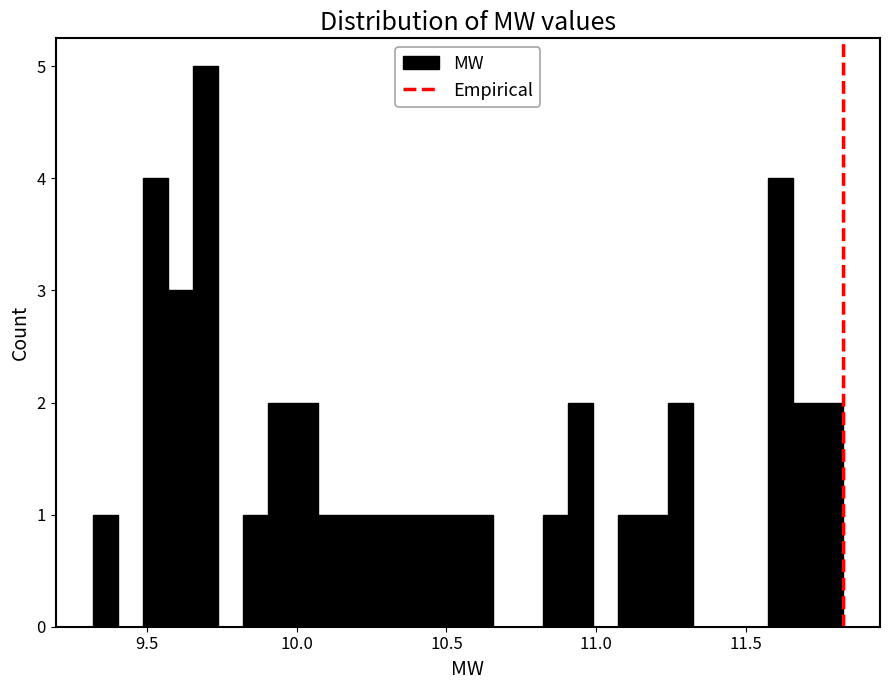

Read against the x-axis, roughly where is the centre of the tallest bar?

9.70